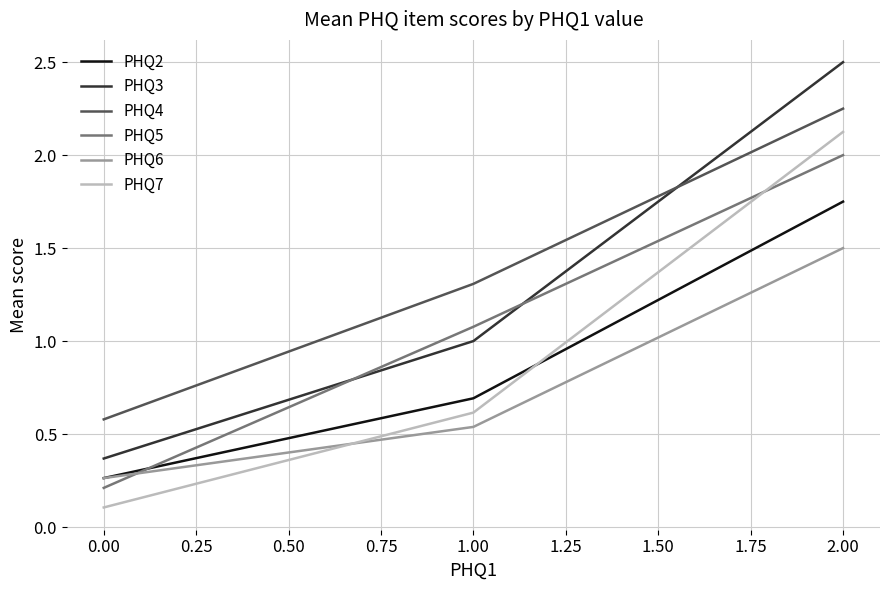

What position from the left is 0.00?

1